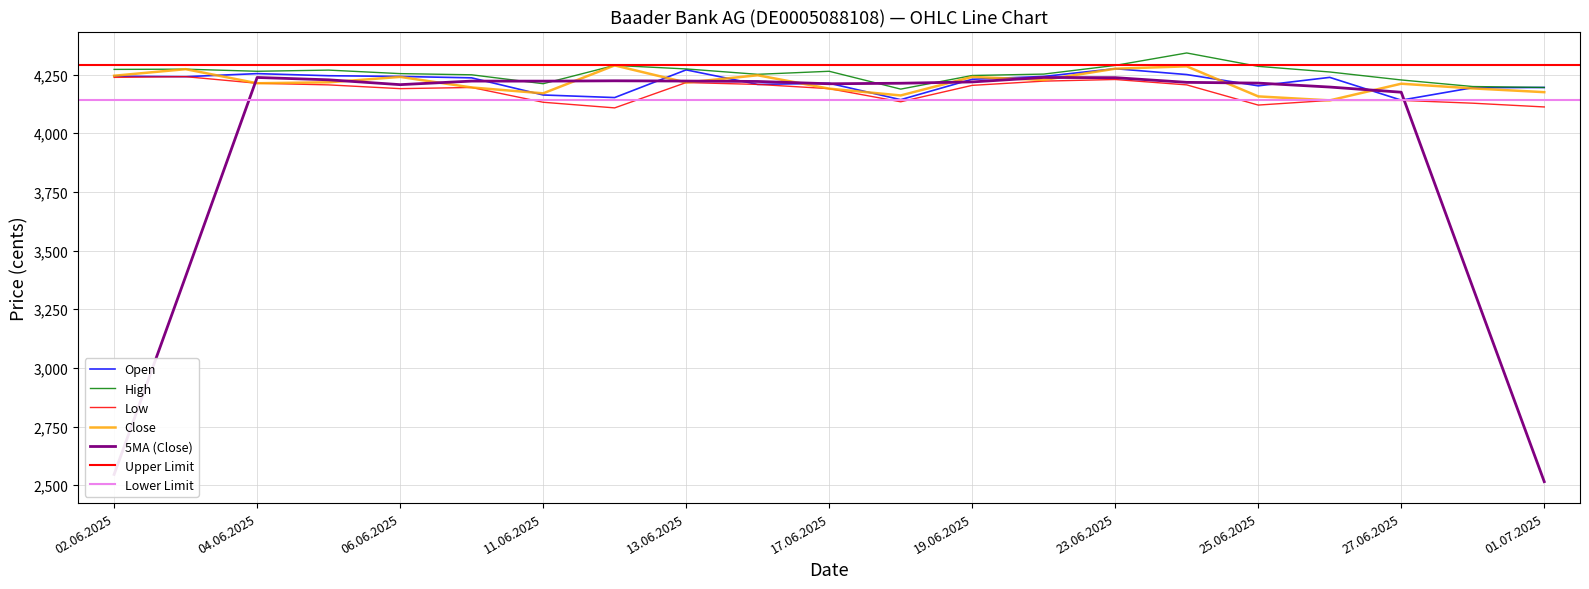

True or false: Close has a value of 1091 at 23.06.2025.

False